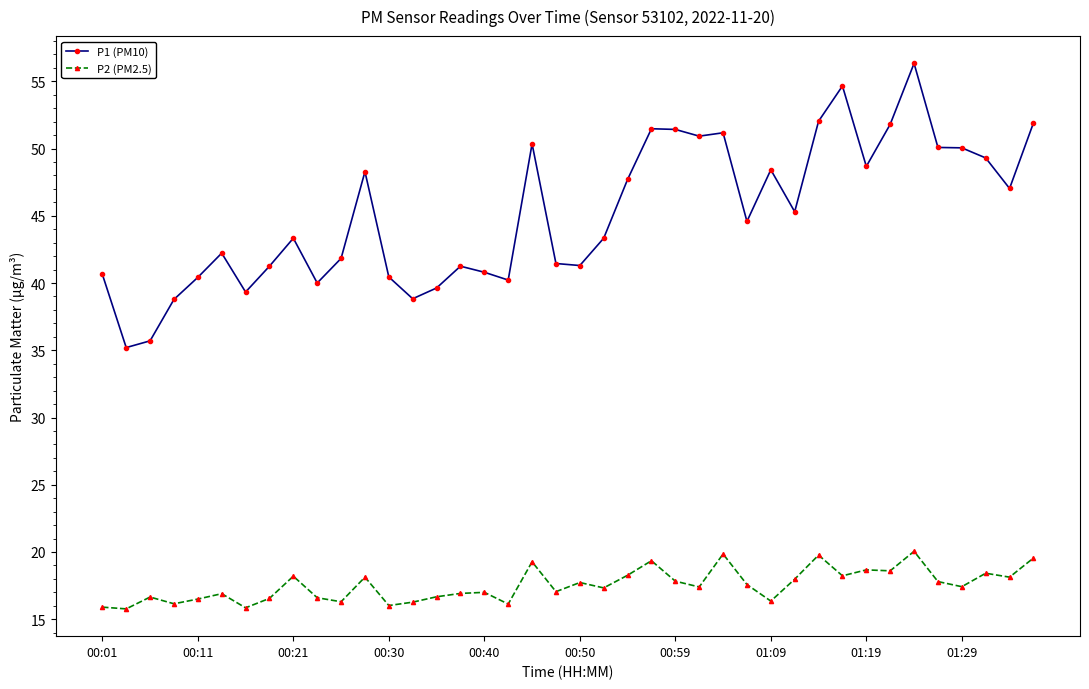

What is the maximum value shown in the chart?

56.3